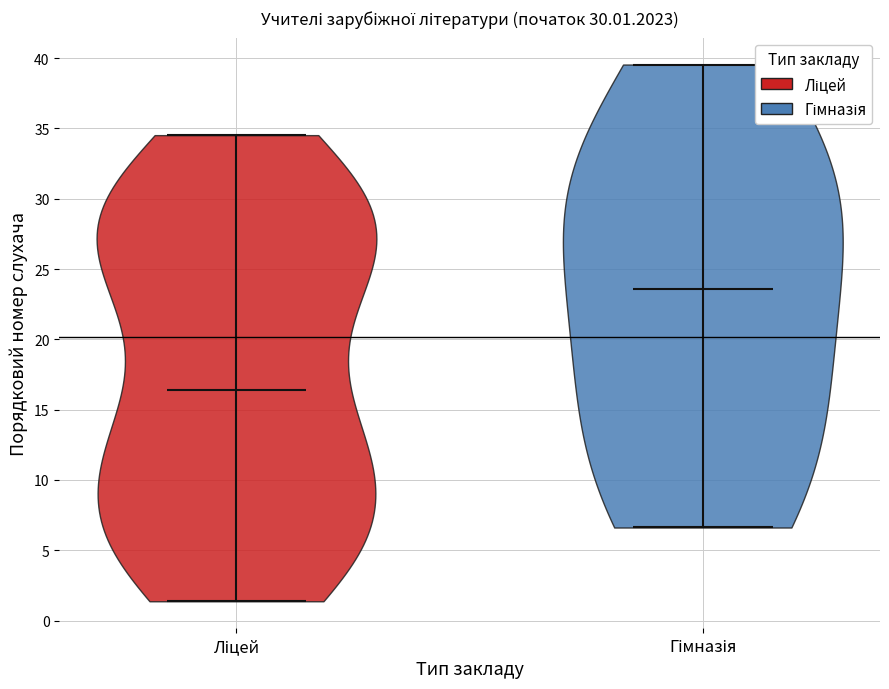

Reading left to right, read every violin against the y-axis: where its median line is, and the lowest and highest points it reaches. The values are not printed on the chart, so give them approximately, as read against the axis.

Ліцей: median line 16.5, lowest point 1.5, highest point 34.5
Гімназія: median line 23.5, lowest point 6.5, highest point 39.5